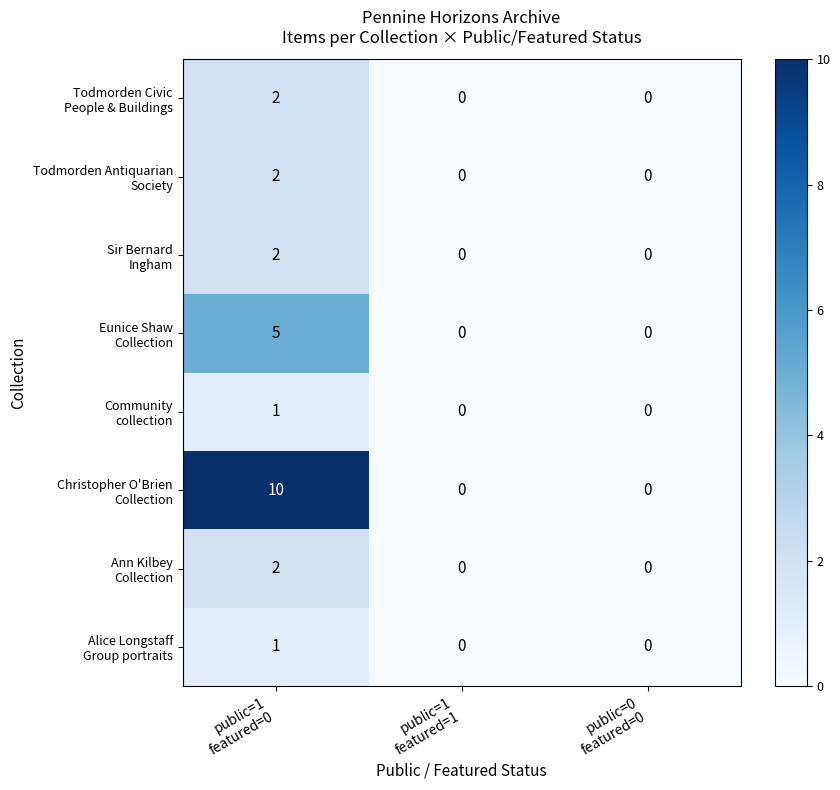

What is the greatest value displayed?

10